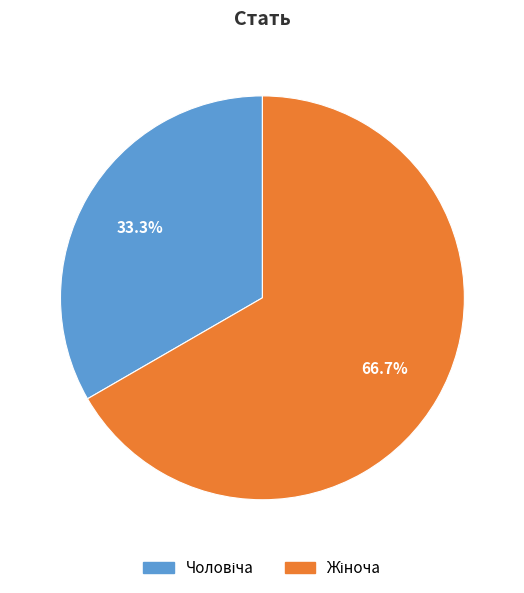

Is there any slice that represents more than half of the pie?

Yes